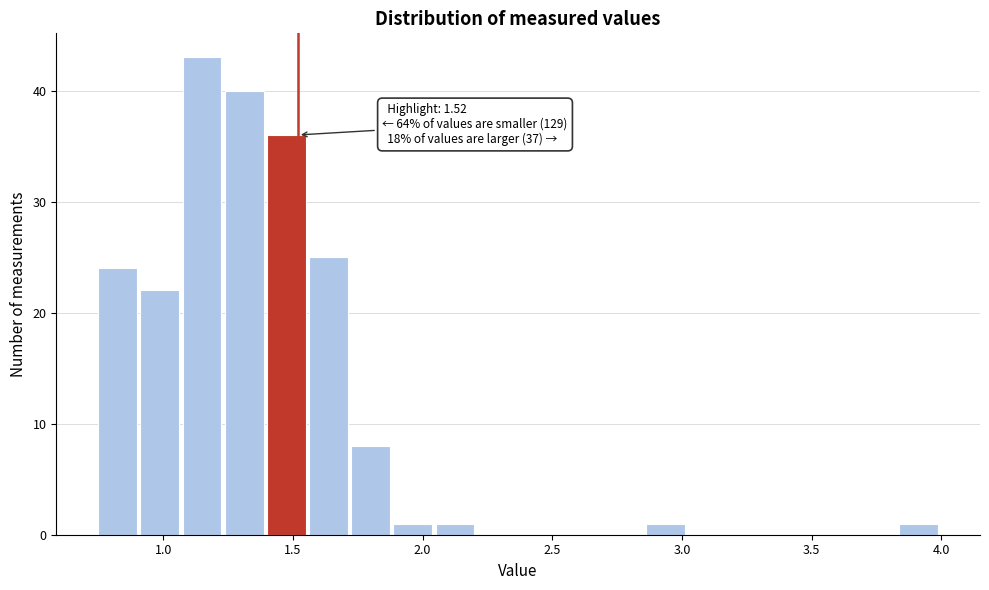

Around what value on the x-axis is the tallest bar? Give the approximate position of its centre, as read against the axis.

1.15